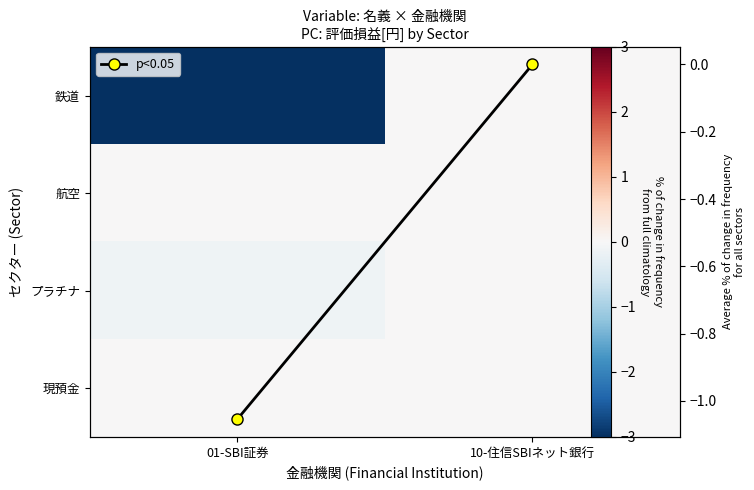

At which category is the sum across all series the highest?

10-住信SBIネット銀行